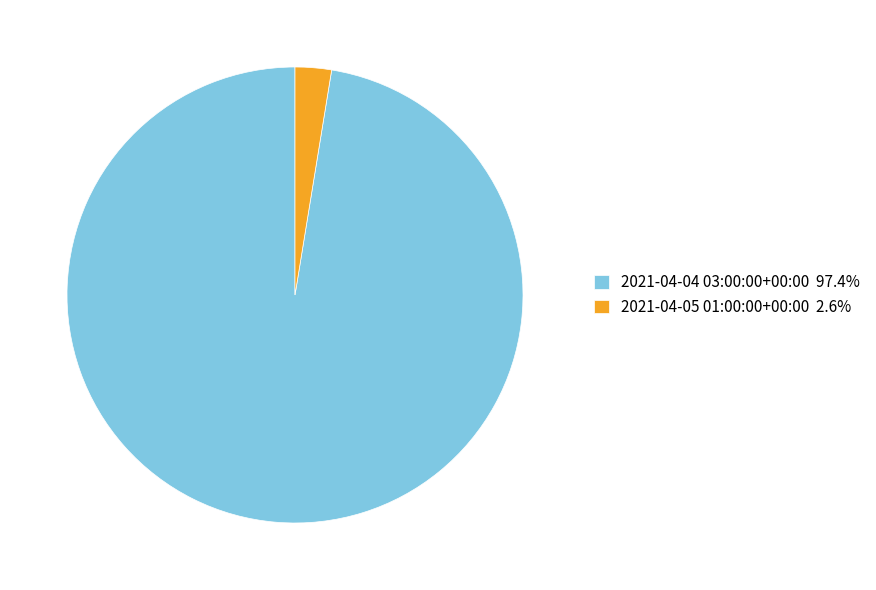

What is the largest slice in the pie chart?

2021-04-04 03:00:00+00:00